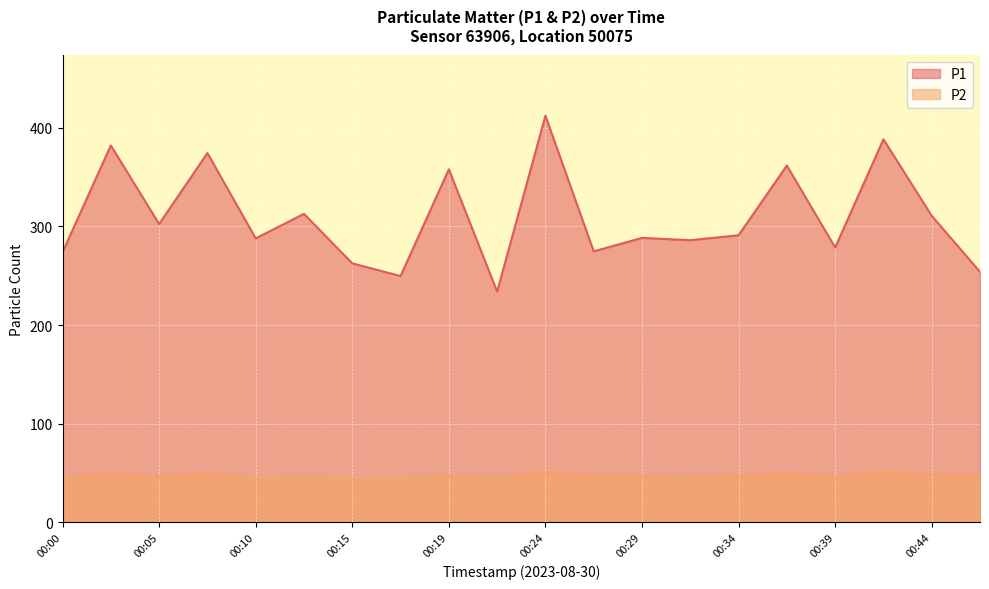

What is the value of the P2 point at the 11th from the left?

50.2